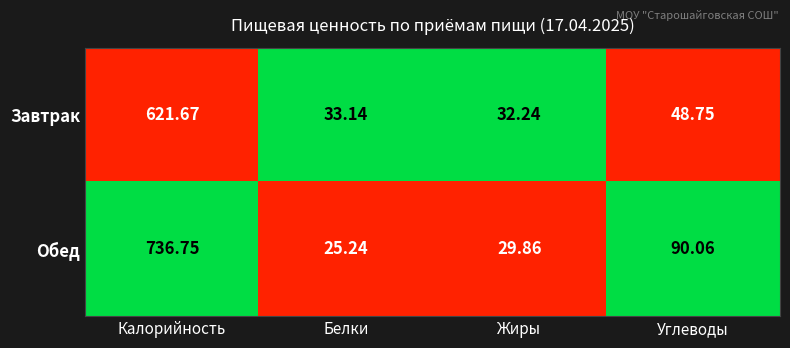

Is the value of Обед at Углеводы greater than the value of Завтрак at Калорийность?

No